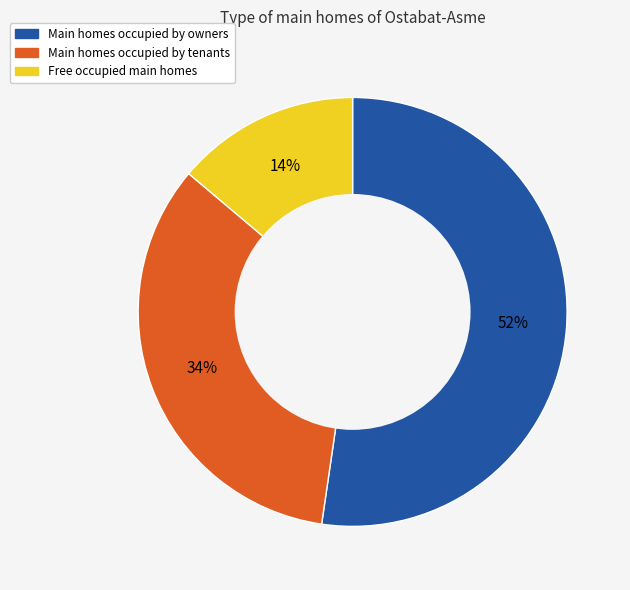

Does any single category account for the majority?

Yes